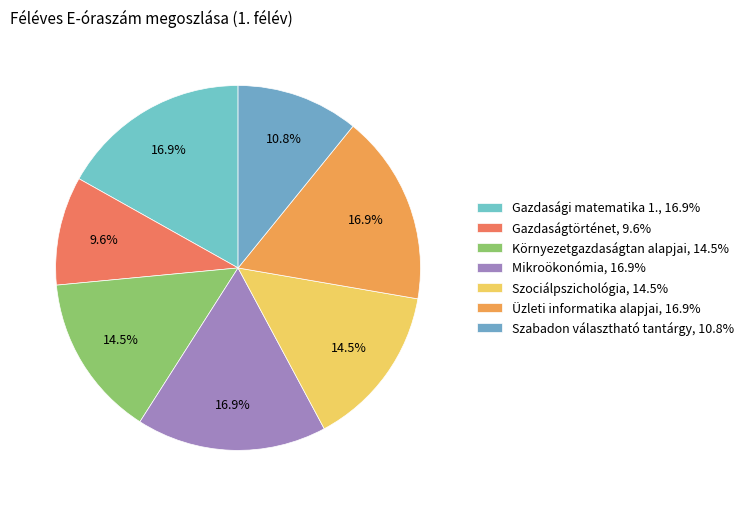

Is there any slice that represents more than half of the pie?

No